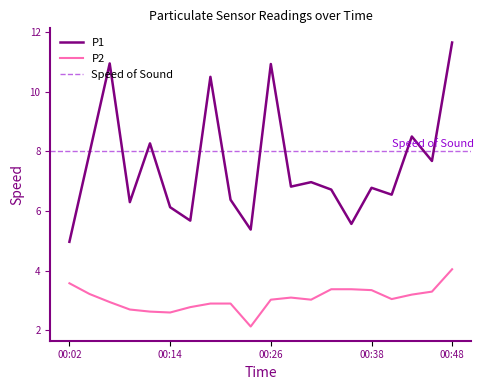

What is the value of the P2 point at the 10th from the left?

2.1